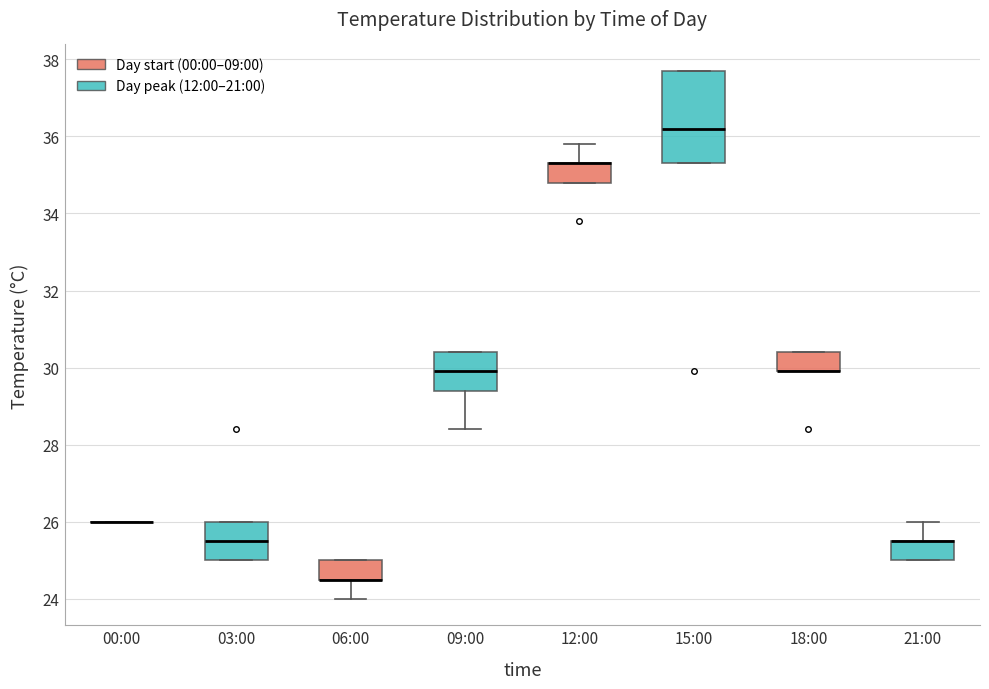

Reading left to right, read every box against the y-axis: the position of its median line, the range the box covers, and the ends of its whiskers. The values are not printed on the chart, so give them approximately, as read against the axis.

00:00: box collapsed to a line at 26.0, whiskers 26.0 to 26.0
03:00: median 25.6, box 25.0 to 26.0, whiskers 25.0 to 26.0
06:00: median 24.6 (drawn on the box's lower edge), box 24.6 to 25.0, whiskers 24.0 to 25.0
09:00: median 30.0, box 29.4 to 30.4, whiskers 28.4 to 30.4
12:00: median 35.4 (drawn on the box's upper edge), box 34.8 to 35.4, whiskers 34.8 to 35.8
15:00: median 36.2, box 35.4 to 37.8, whiskers 35.4 to 37.8
18:00: median 30.0 (drawn on the box's lower edge), box 30.0 to 30.4, whiskers 30.0 to 30.4
21:00: median 25.6 (drawn on the box's upper edge), box 25.0 to 25.6, whiskers 25.0 to 26.0